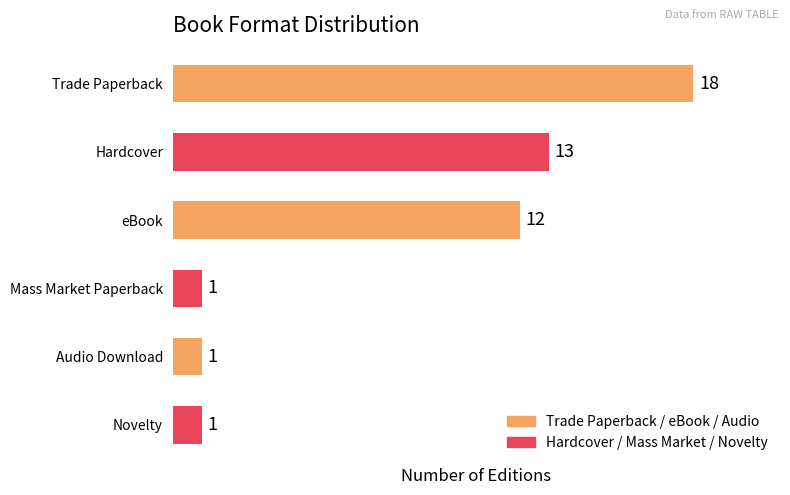

Reading bottom to top, what are all the values shown in this chart?

1	1	1	12	13	18